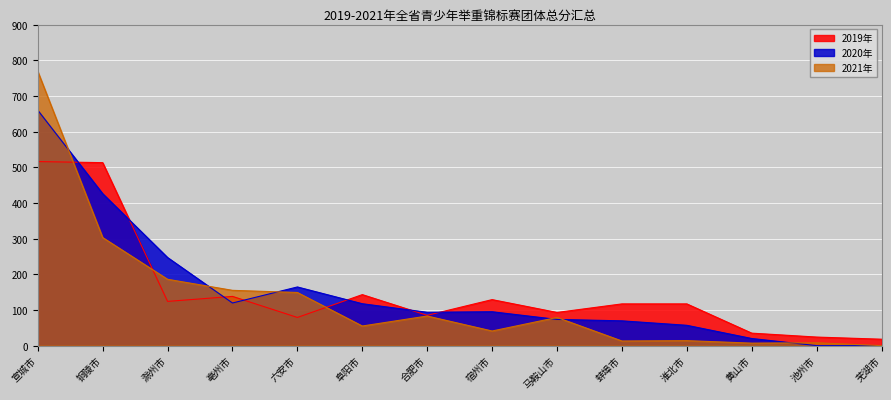

At which label is 2019年 closest to 267?

阜阳市